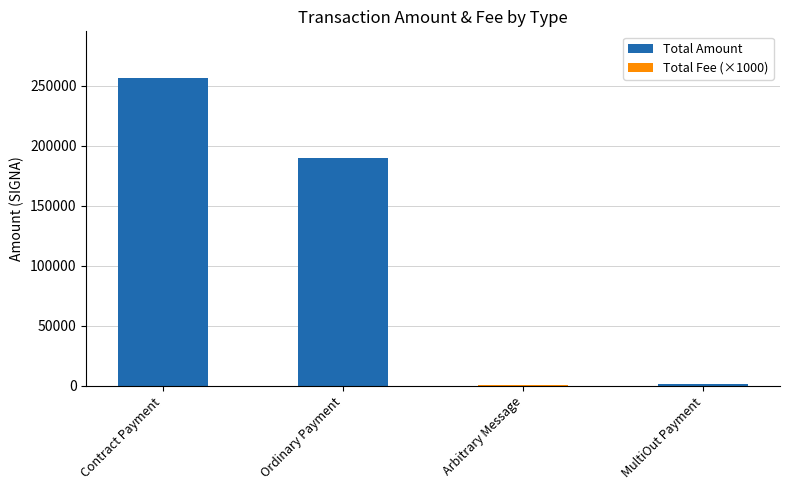

Is it true that Total Amount equals 0.0 at Arbitrary Message?

True